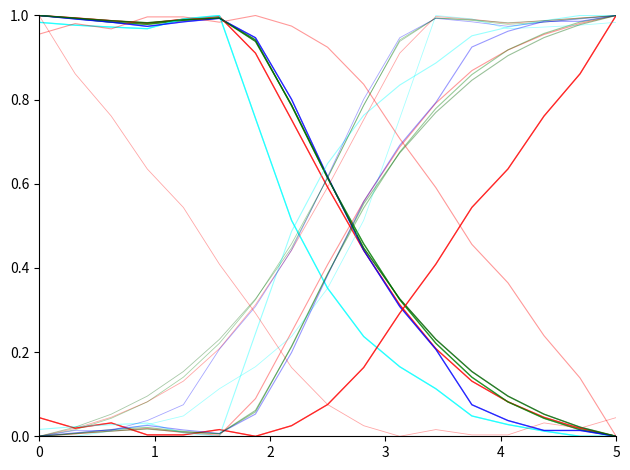

What is the value of the C100_T247 point at the 13th from the left?

0.2